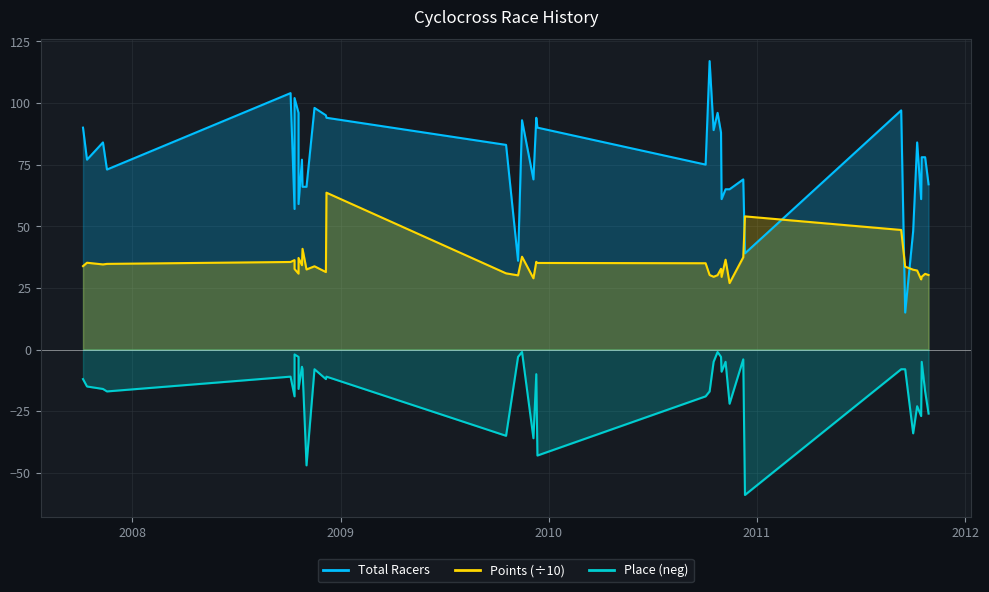

What is the average value of the Points series?

34.7